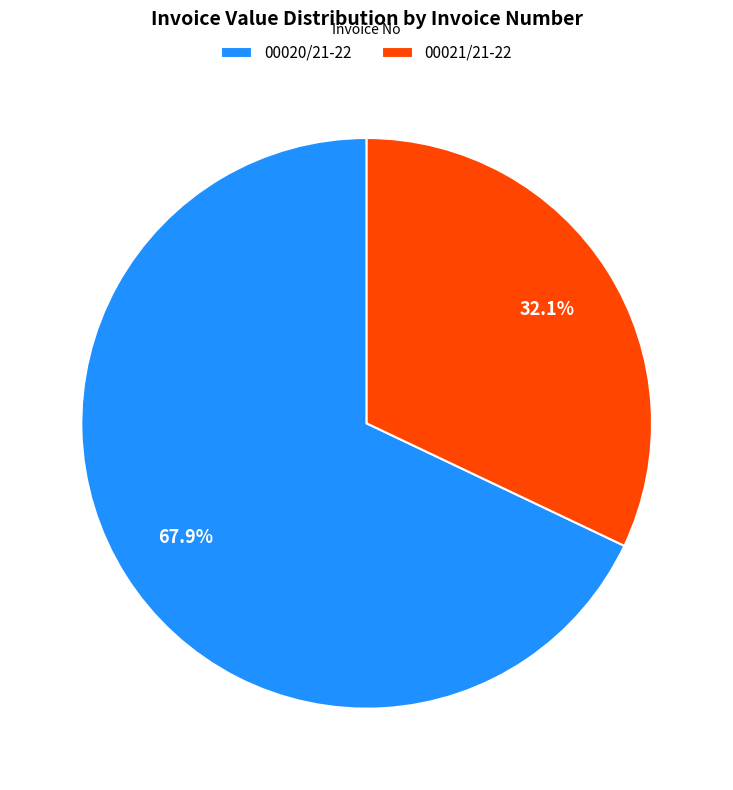

Is there a majority slice in this chart?

Yes